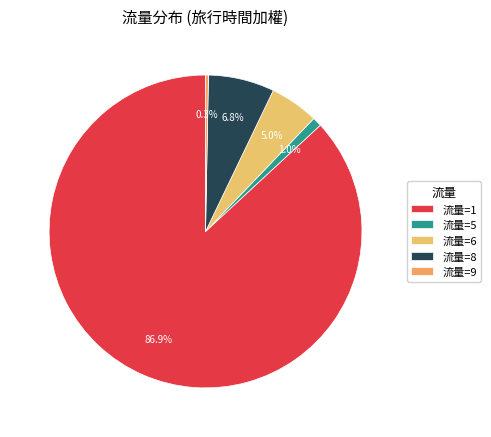

To the nearest percent, what is the difference between the largest and smallest slice percentages?

87%